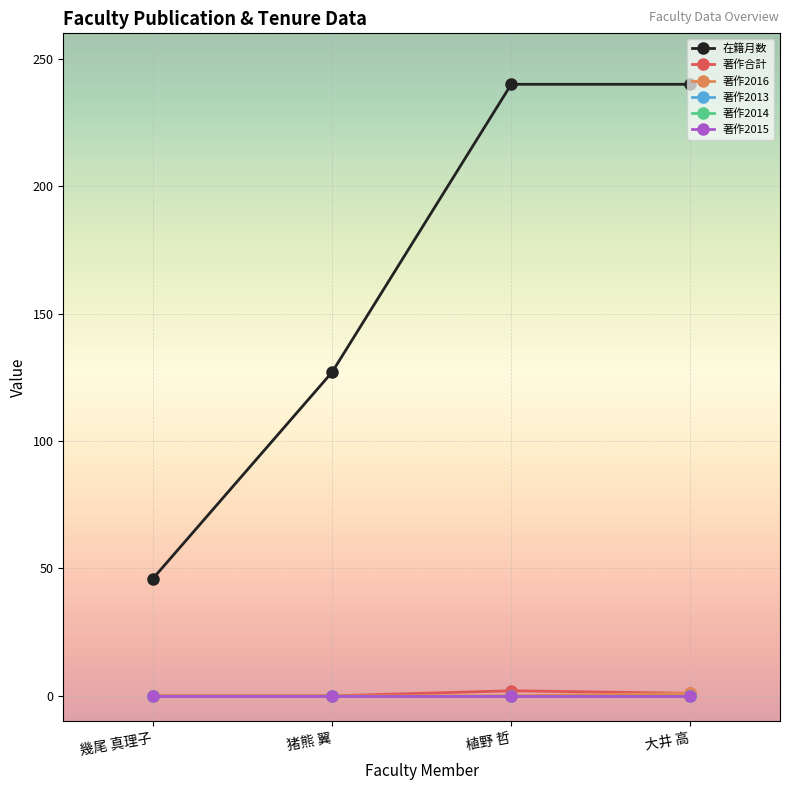

True or false: 著作2014 has more than 0 points higher than both neighbors.

False